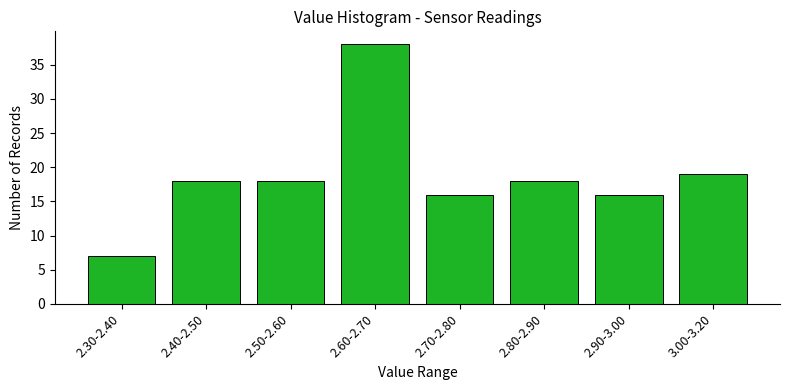

Reading left to right, transcribe all the data shown in this chart.

2.30-2.40=7	2.40-2.50=18	2.50-2.60=18	2.60-2.70=38	2.70-2.80=16	2.80-2.90=18	2.90-3.00=16	3.00-3.20=19